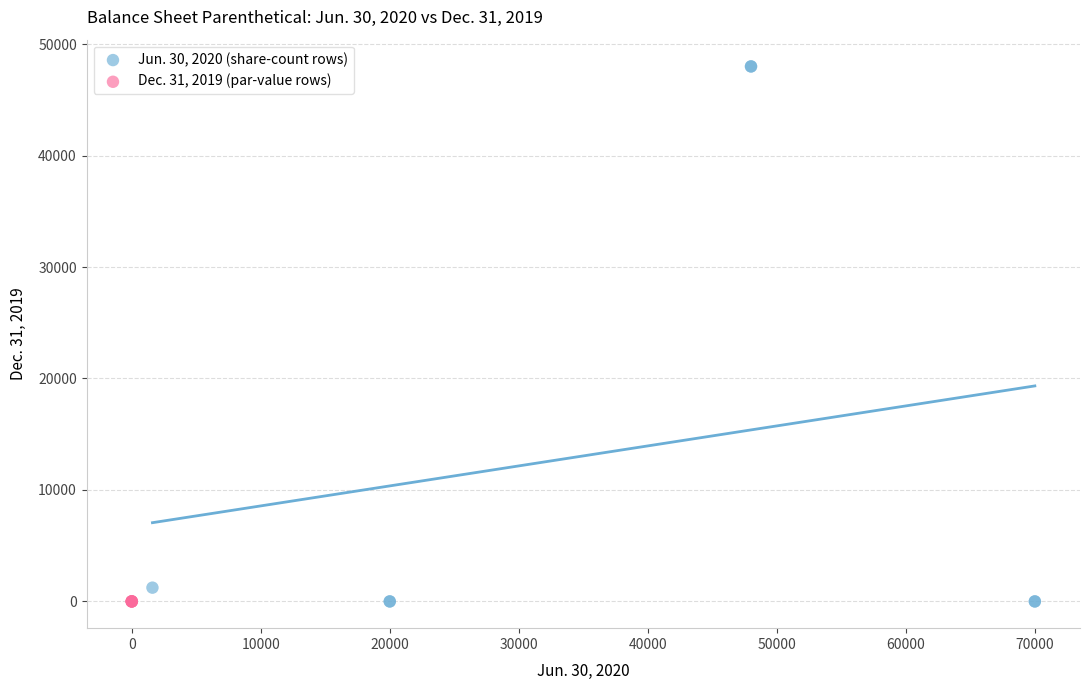

Which series reaches the maximum Y coordinate?

Jun. 30, 2020 (share-count rows)